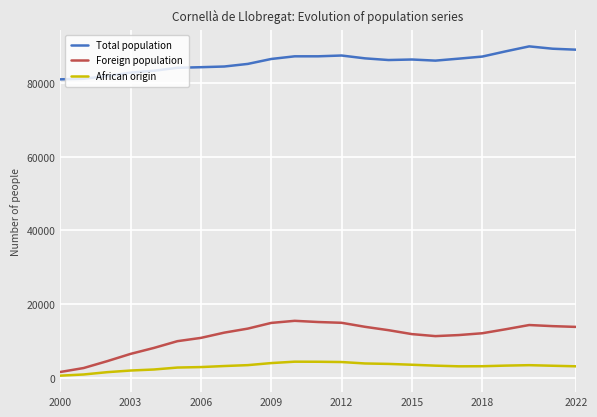

True or false: African origin has more than 0 points higher than both neighbors.

True